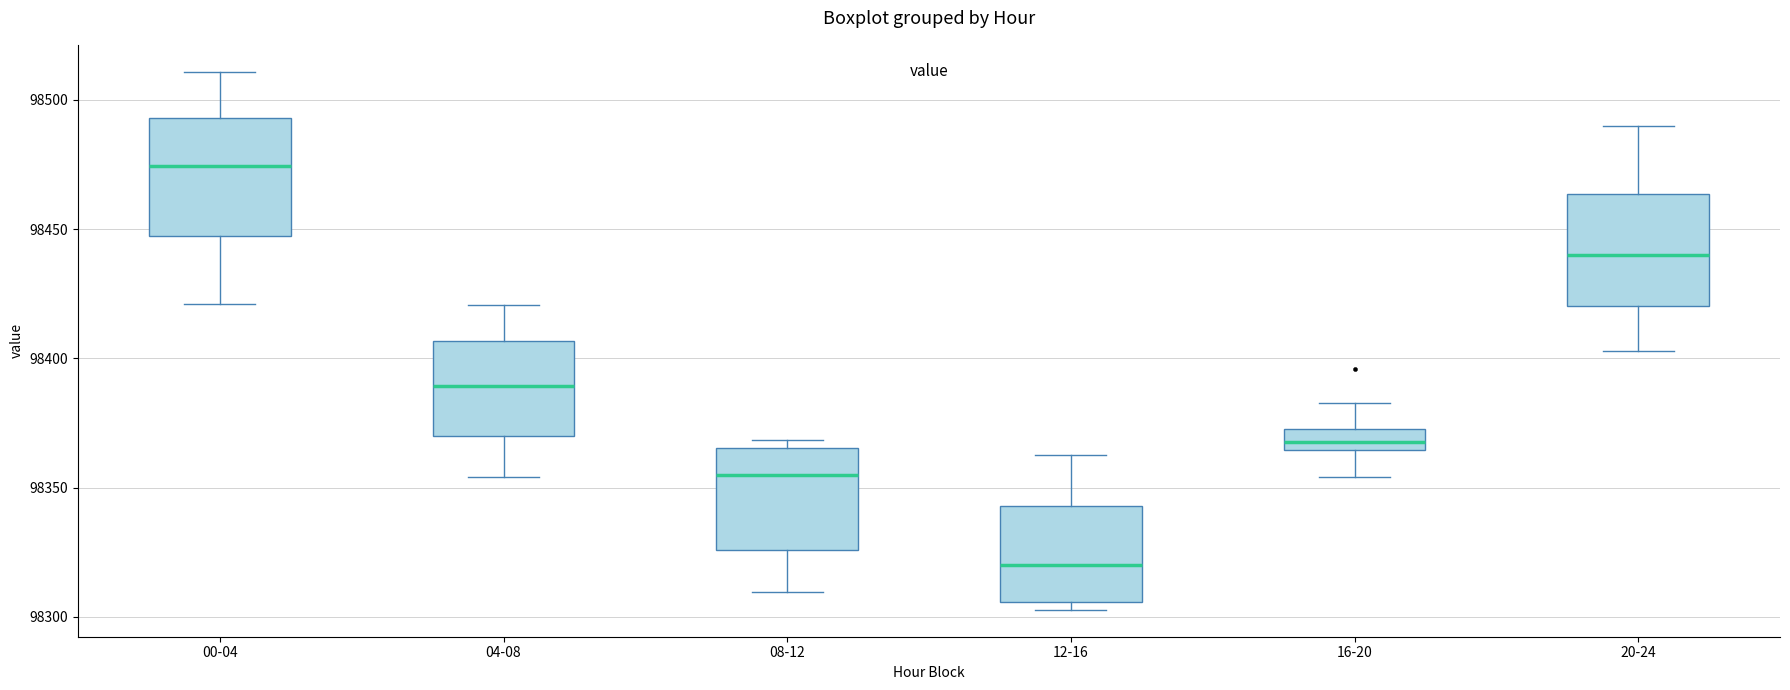

Reading left to right, transcribe this box plot: for each box, give where its median line is, the range the box spans, and where its two whiskers end, as read against the y-axis. The values are not printed on the chart, so give them approximately, as read against the axis.

00-04: median 98475, box 98445 to 98495, whiskers 98420 to 98510
04-08: median 98390, box 98370 to 98405, whiskers 98355 to 98420
08-12: median 98355, box 98325 to 98365, whiskers 98310 to 98370
12-16: median 98320, box 98305 to 98345, whiskers 98305 (just below the box's lower edge) to 98365
16-20: median 98370 (inside the box), box 98365 to 98370, whiskers 98355 to 98385
20-24: median 98440, box 98420 to 98465, whiskers 98405 to 98490